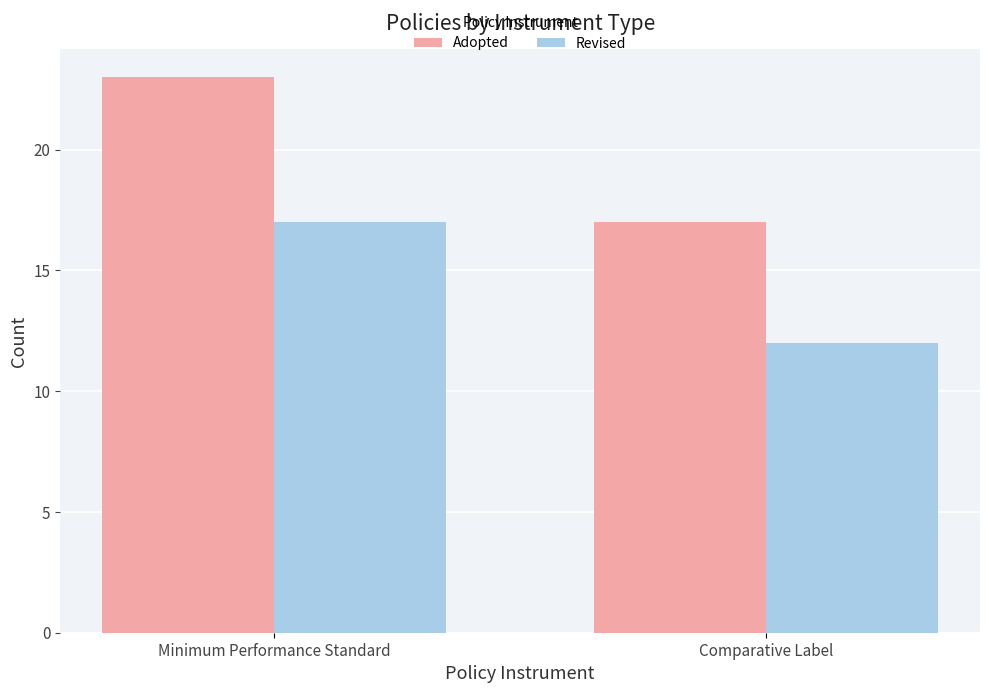

Which series has the widest spread of values?

Adopted